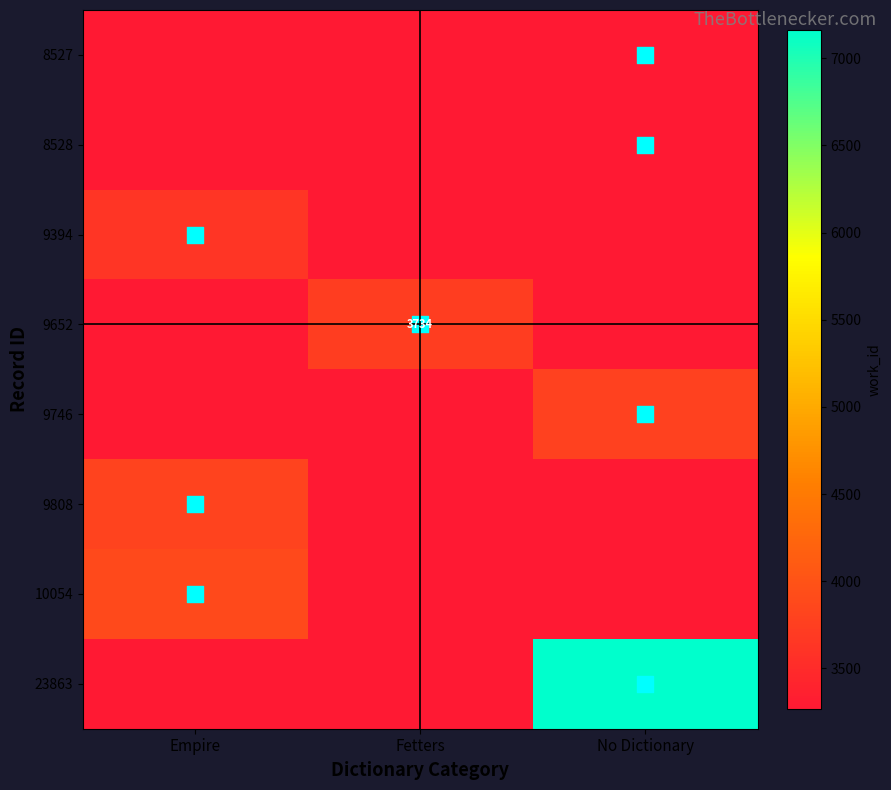

At which label does 8528 reach its minimum?

Empire